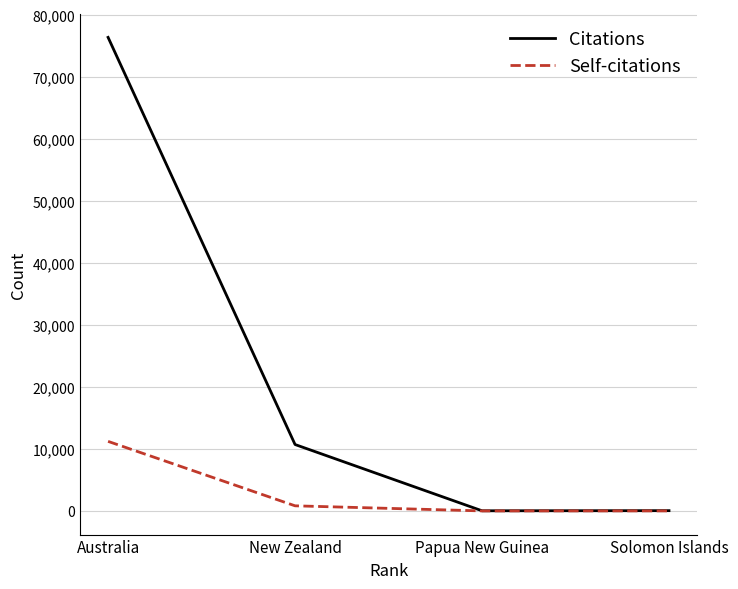

How many values in the Citations series are below 10701?

2